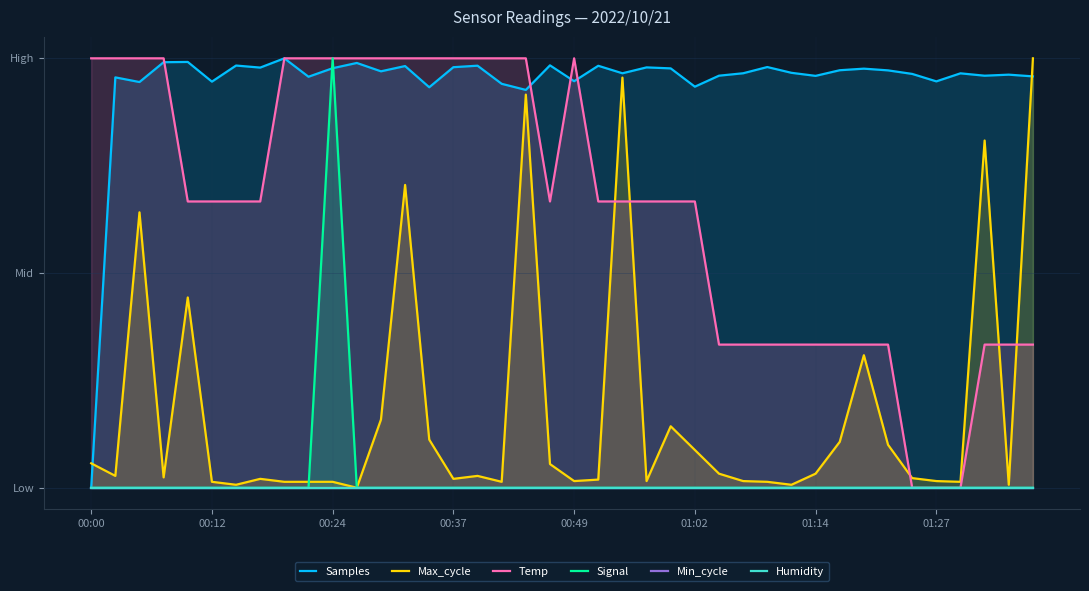

Which series has the largest range (max minus min)?

Samples